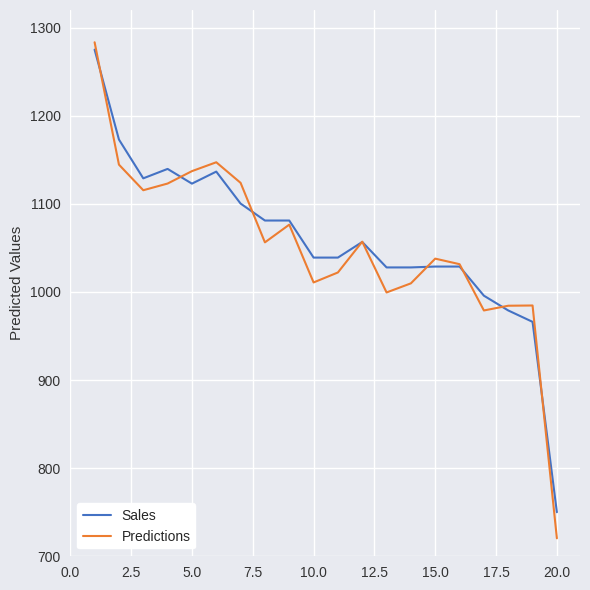

Which series has the largest range (max minus min)?

Predictions